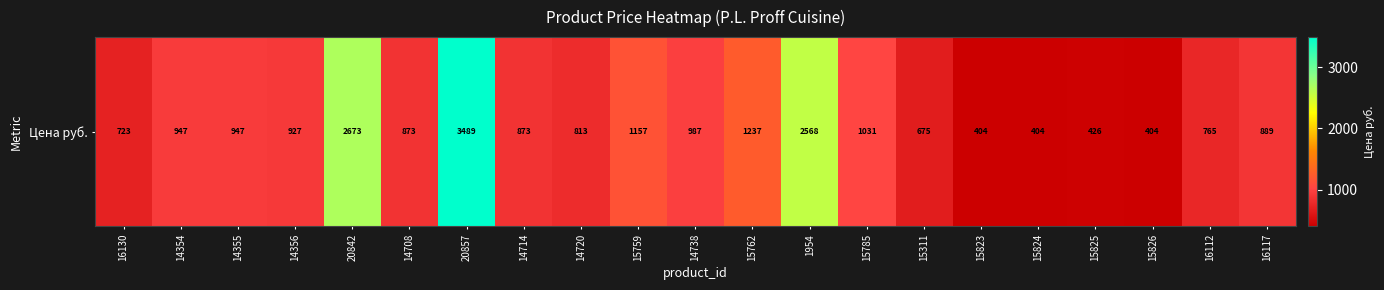

What is the approximate value at 14356?

927